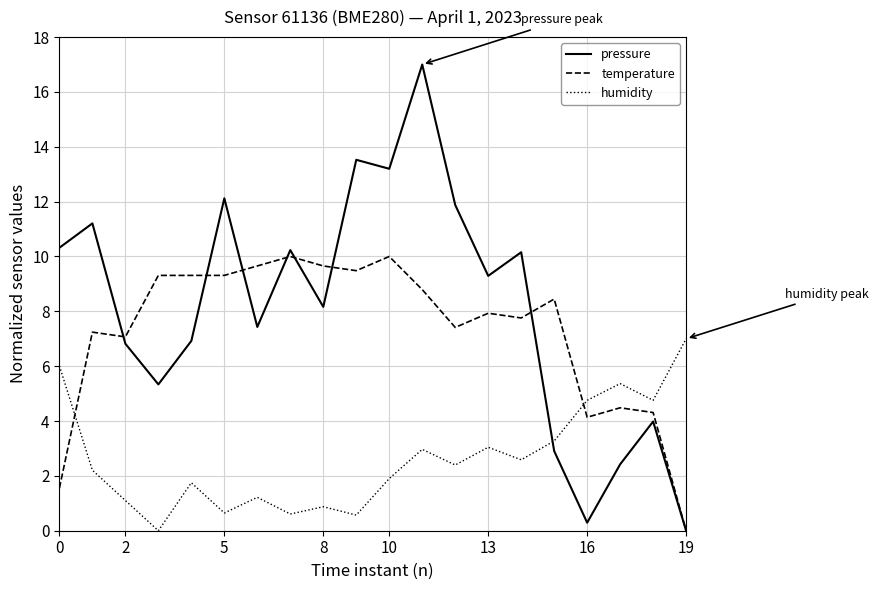

Which series has the largest total across all categories?

pressure